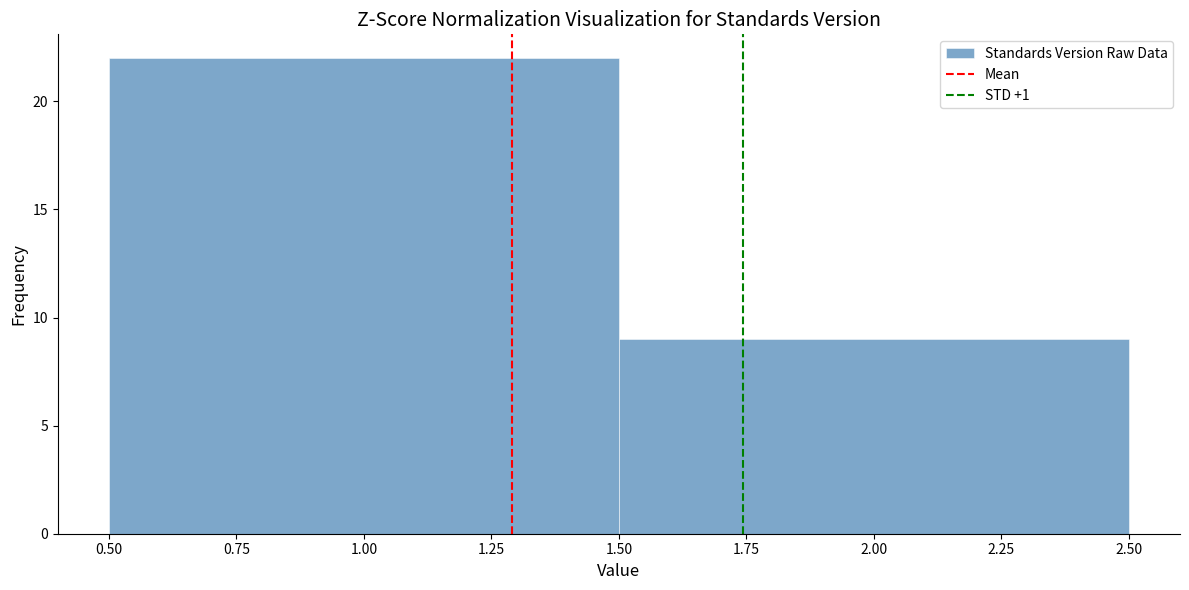

Reading left to right, transcribe this chart: for each bar, give the range it covers on the x-axis and its height. The values are not printed on the chart, so give them approximately, as read against the axis.

0.50 to 1.50: 22
1.50 to 2.50: 9